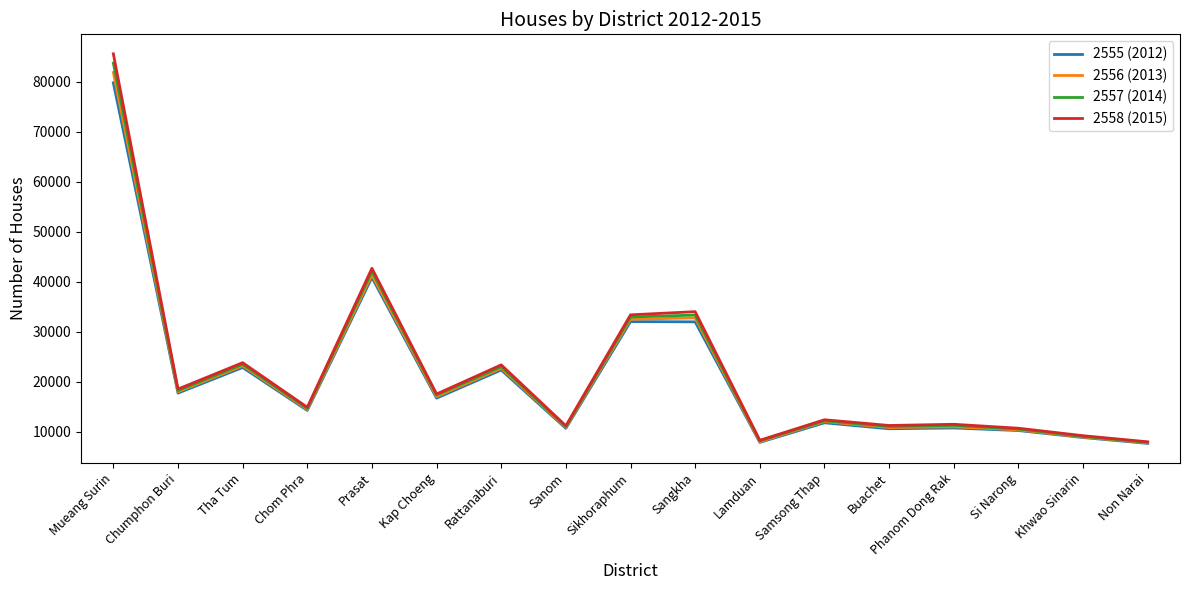

How many values in the 2556 (2013) series are below 14497?

8